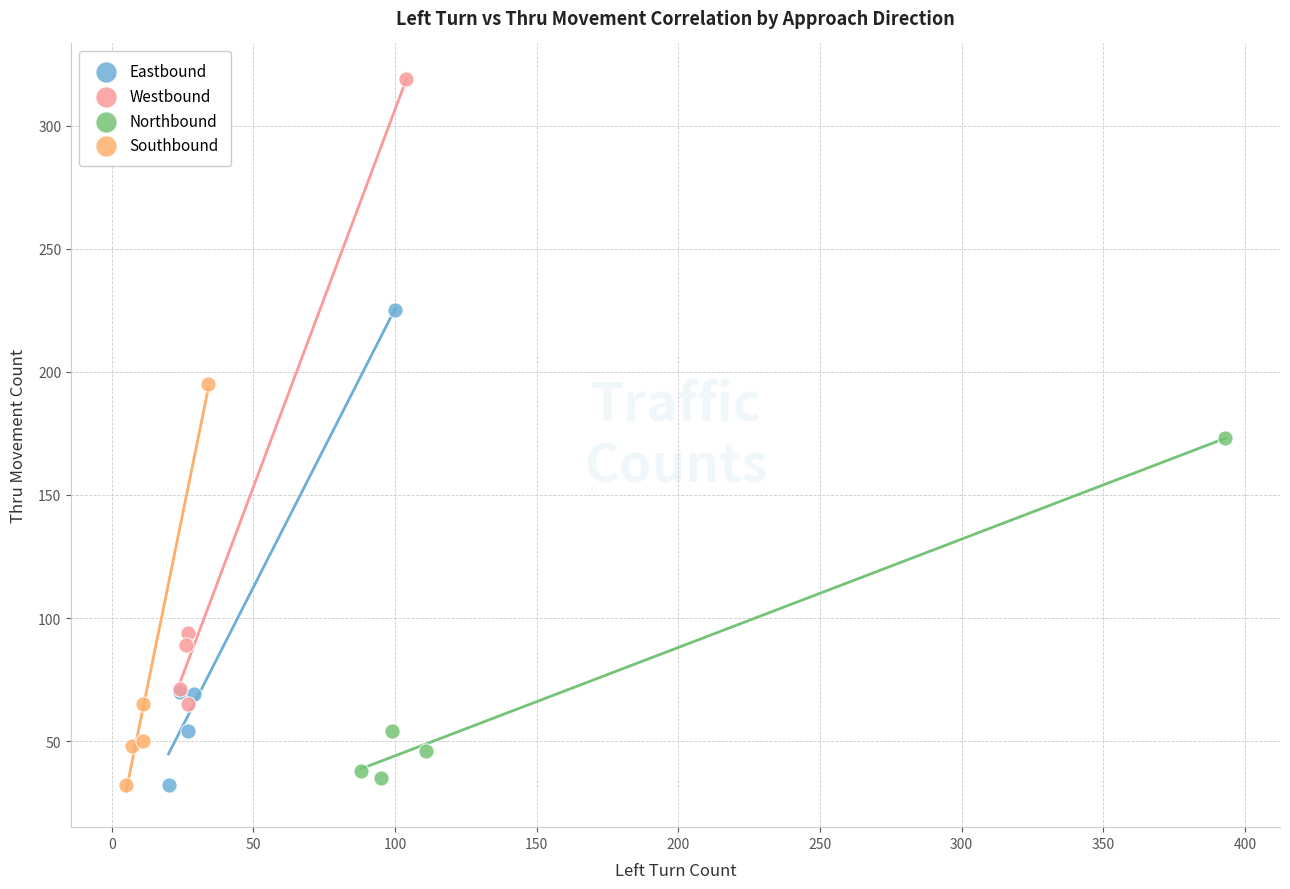

Which series has the widest spread of Y values?

Westbound